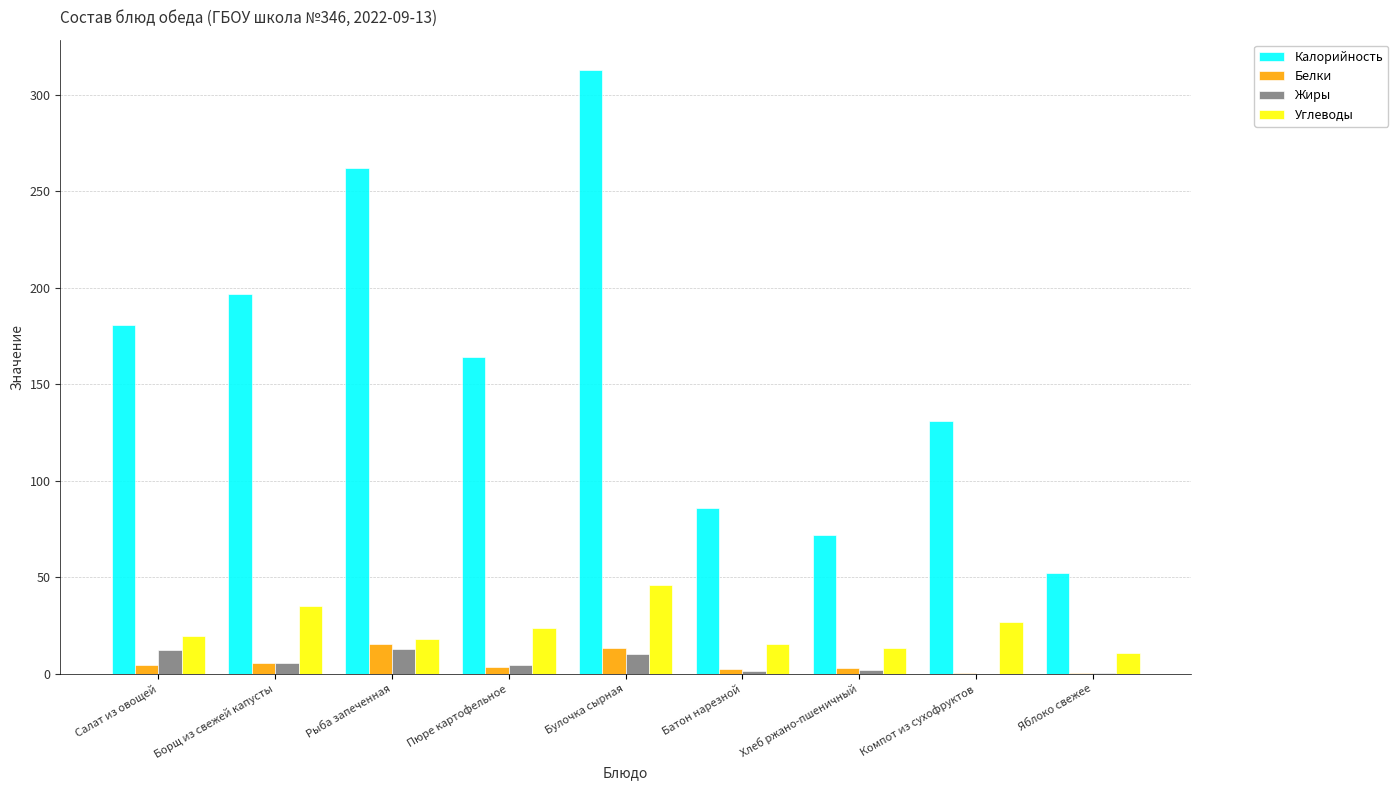

At which category is the sum across all series the highest?

Булочка сырная